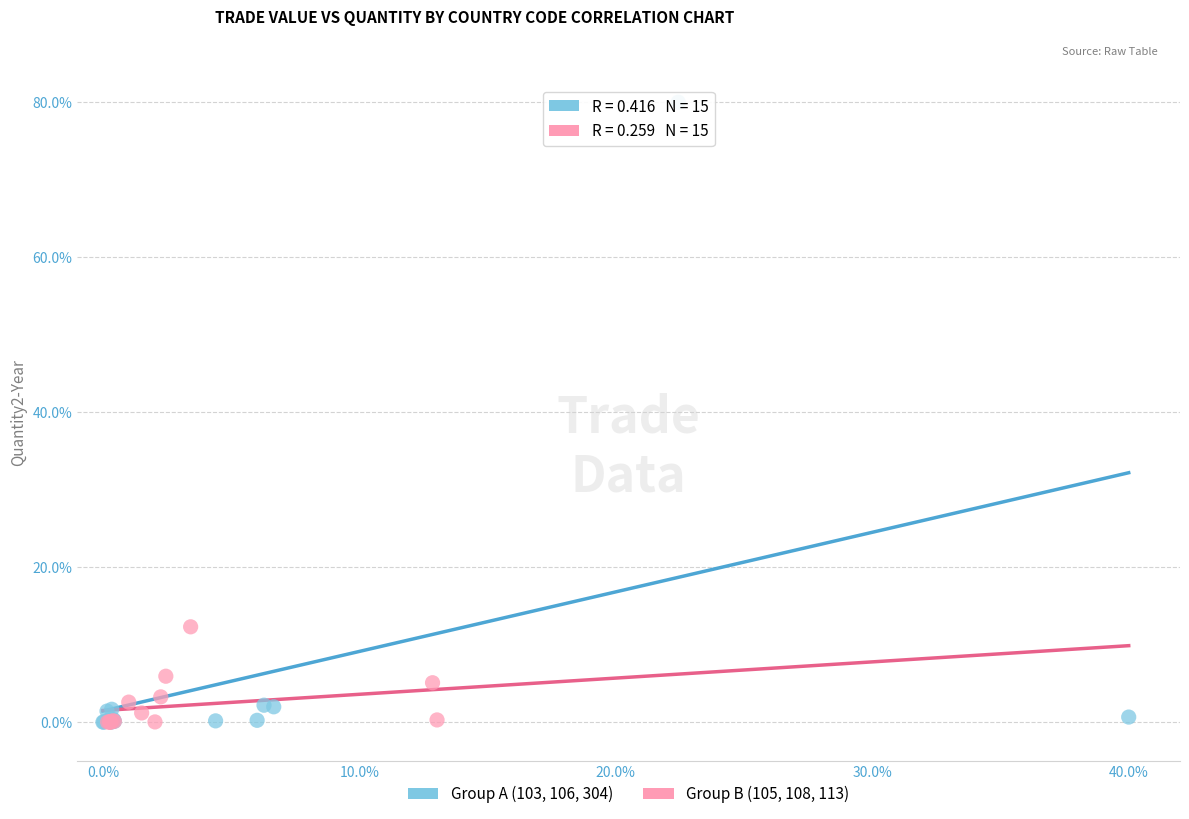

Which series contains the highest Y value?

Group A (103, 106, 304)